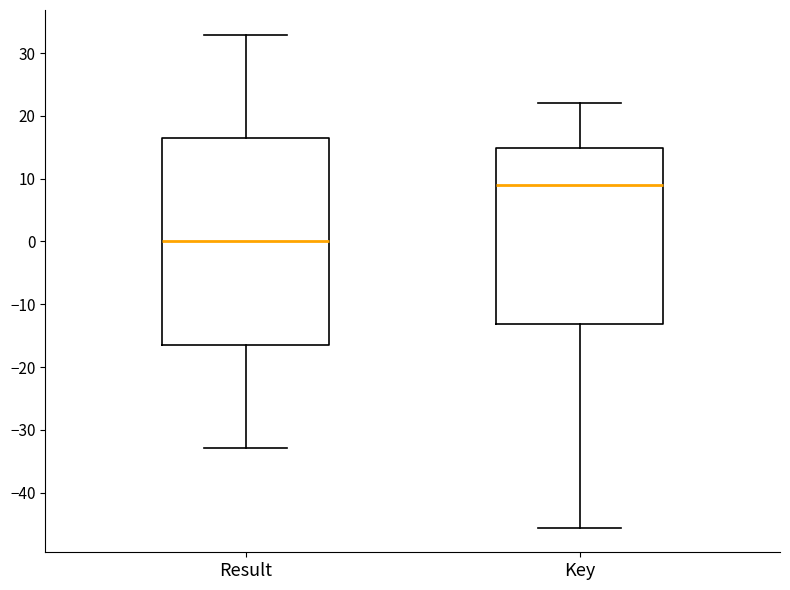

Which box is the tallest, from its lower edge to its upper edge?

Result